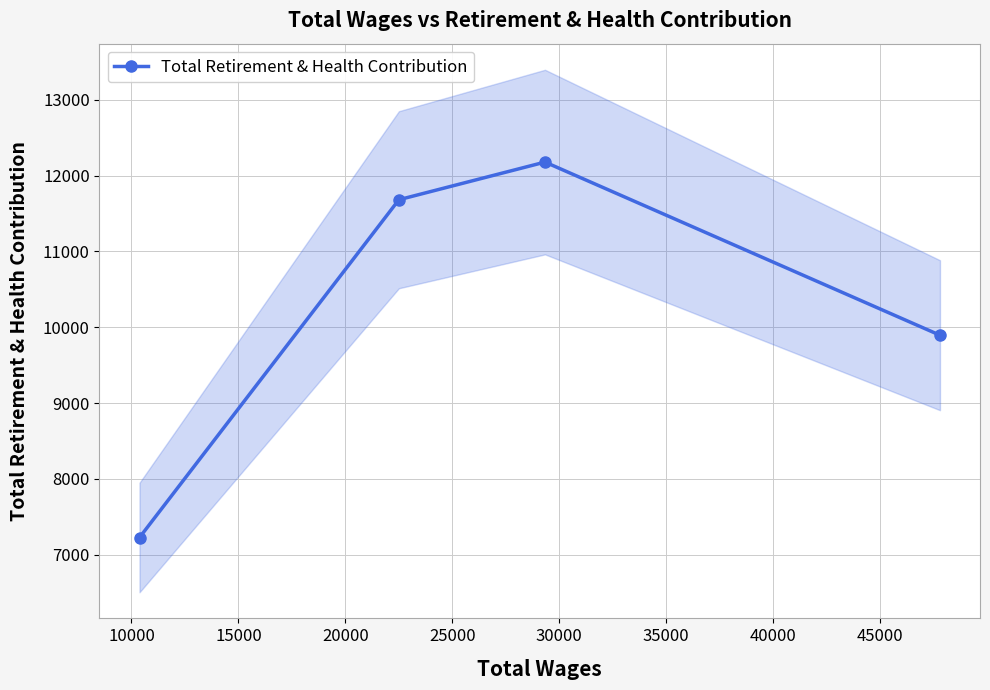

Reading left to right, list all the values displayed in this chart.

7225	11683	12180	9895